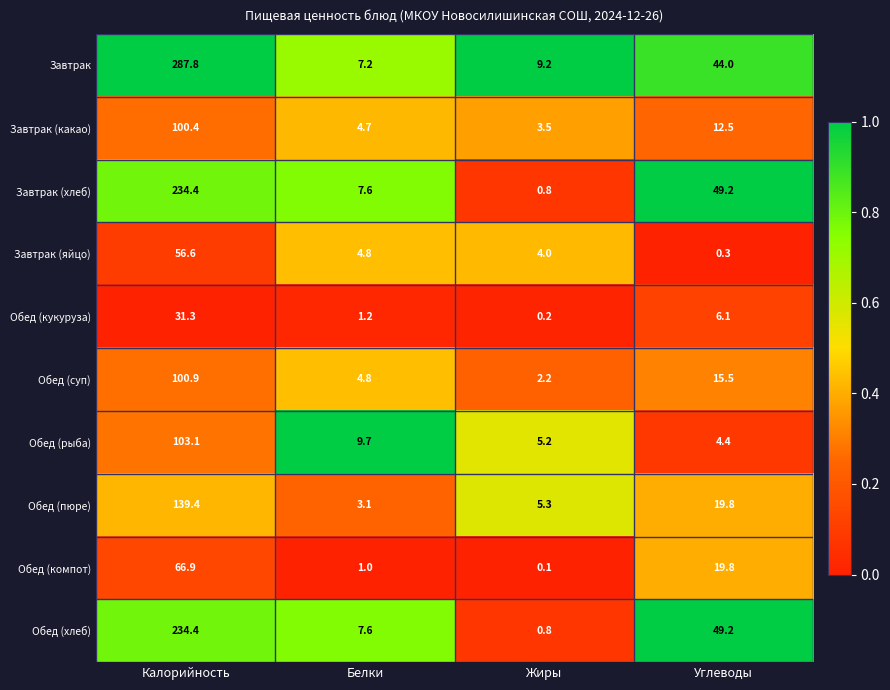

Which category has the highest value in the Обед (кукуруза) series?

Калорийность